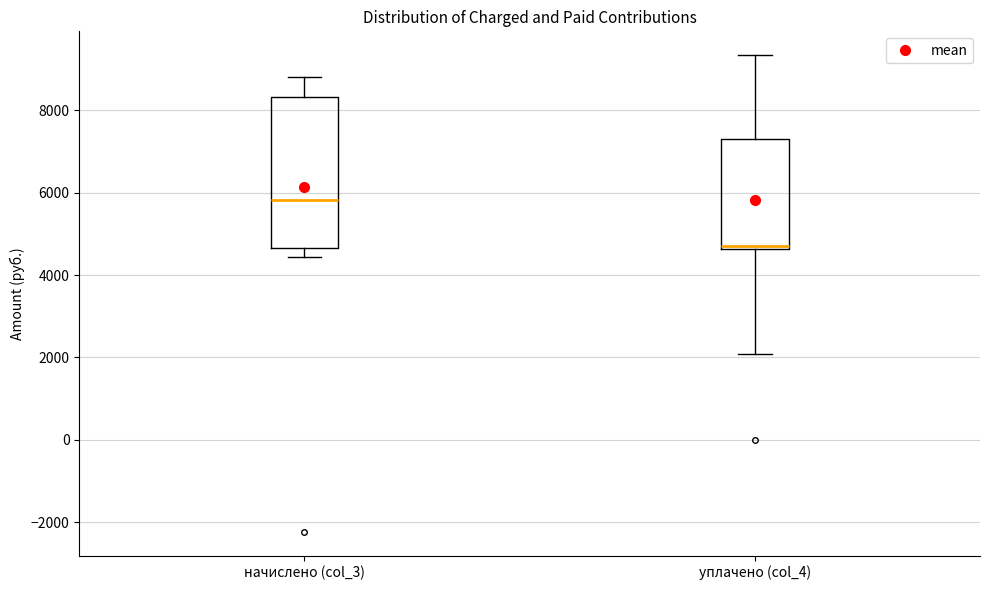

Reading left to right, read every box against the y-axis: the position of its median line, the range the box covers, and the ends of its whiskers. The values are not printed on the chart, so give them approximately, as read against the axis.

начислено (col_3): median 5800, box 4600 to 8400, whiskers 4400 to 8800
уплачено (col_4): median 4800, box 4600 to 7400, whiskers 2000 to 9400